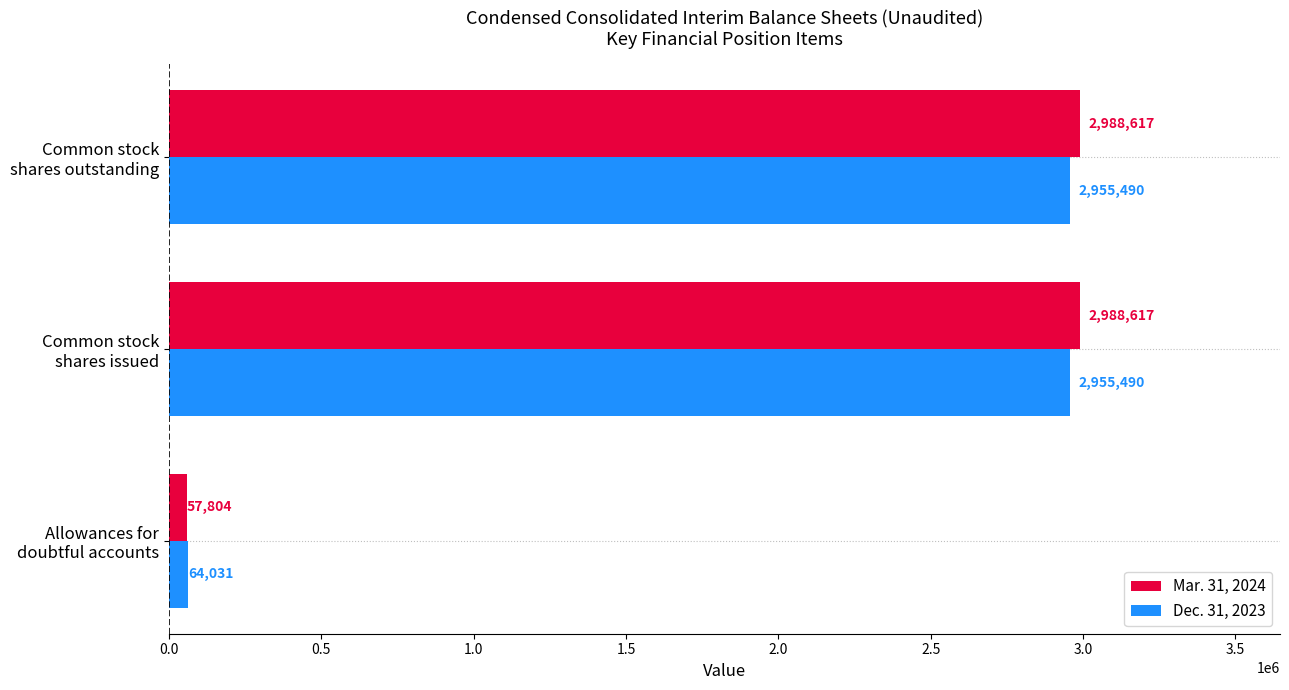

Which series has the largest total across all categories?

Mar. 31, 2024